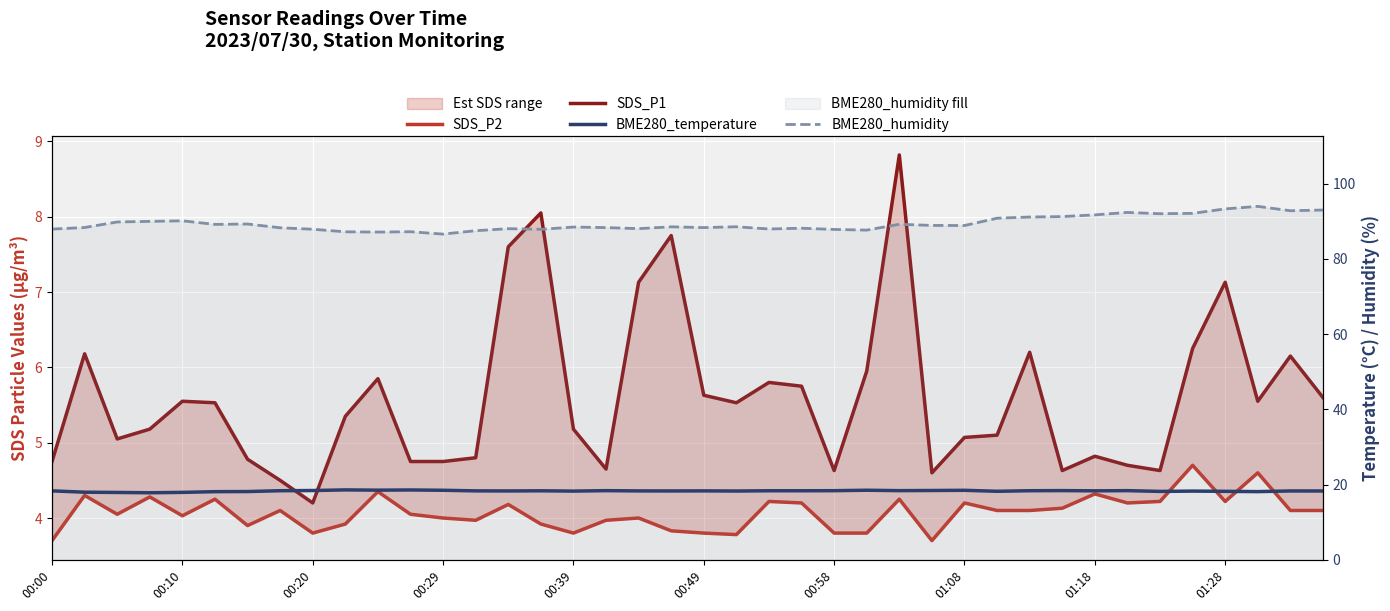

The BME280_humidity series shows 52.6 at 21. True or false?

False